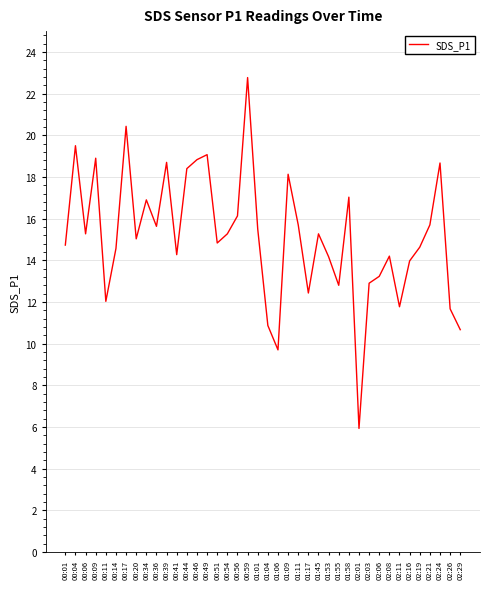

What is the ratio of the value at 01:11 to the value at 00:20?

1.0